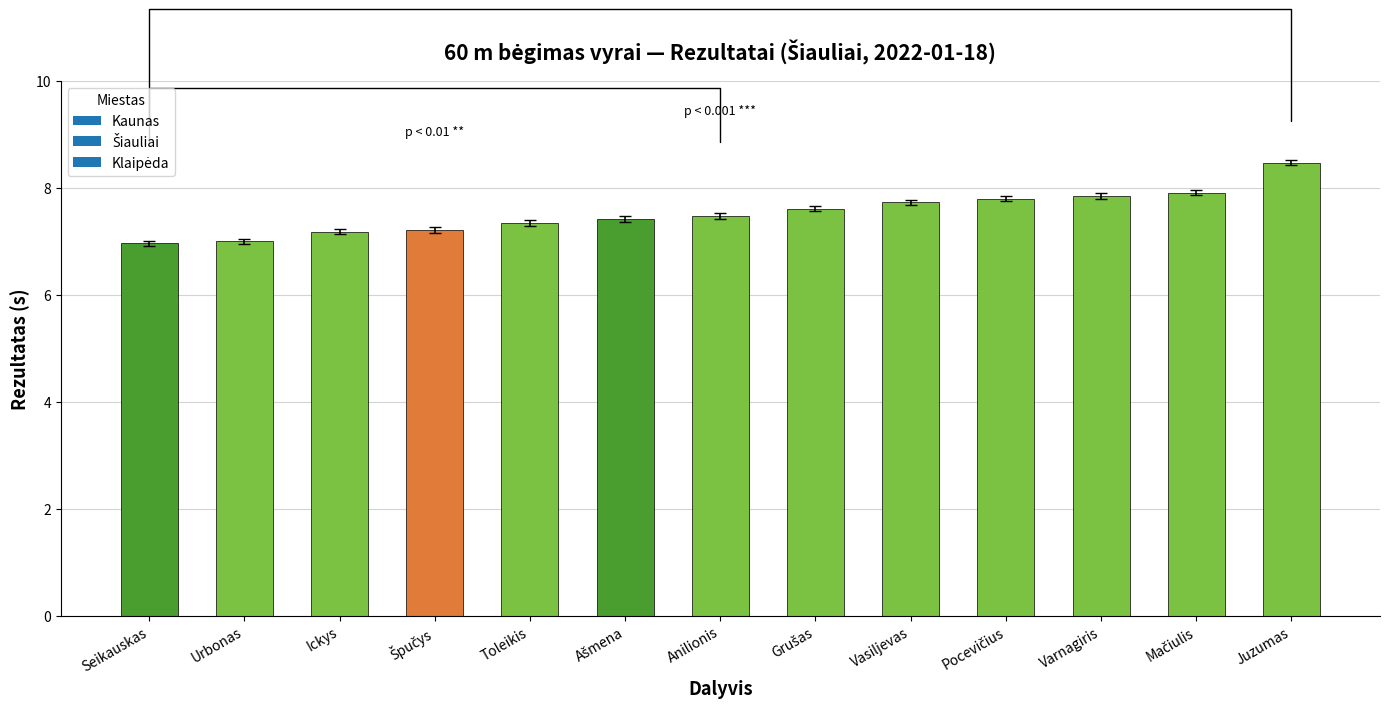

True or false: the data shows 7.7 at Vasiljevas.

True